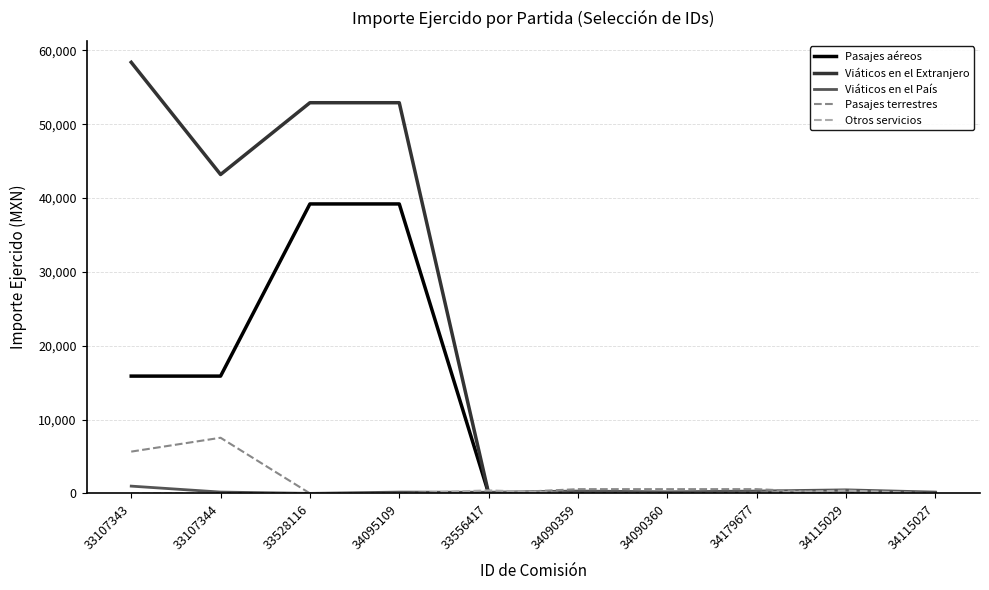

Which series changed the most between 33107343 and 33556417?

Viáticos en el Extranjero